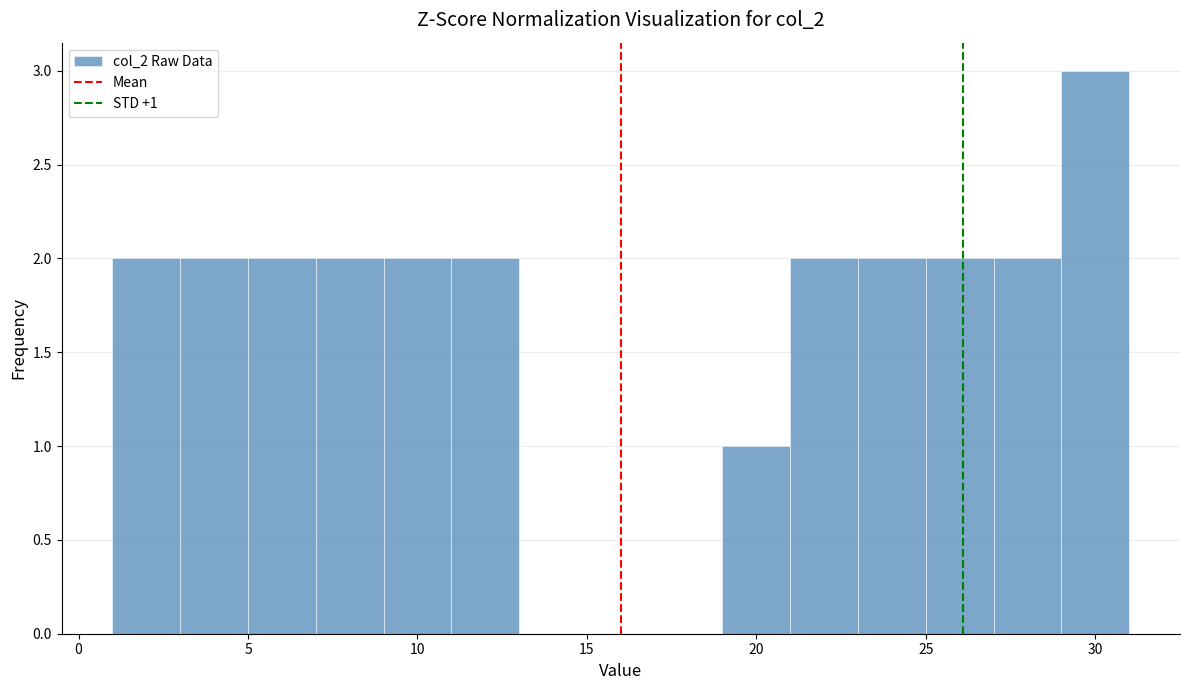

Which range on the x-axis has the tallest bar?

29 to 31